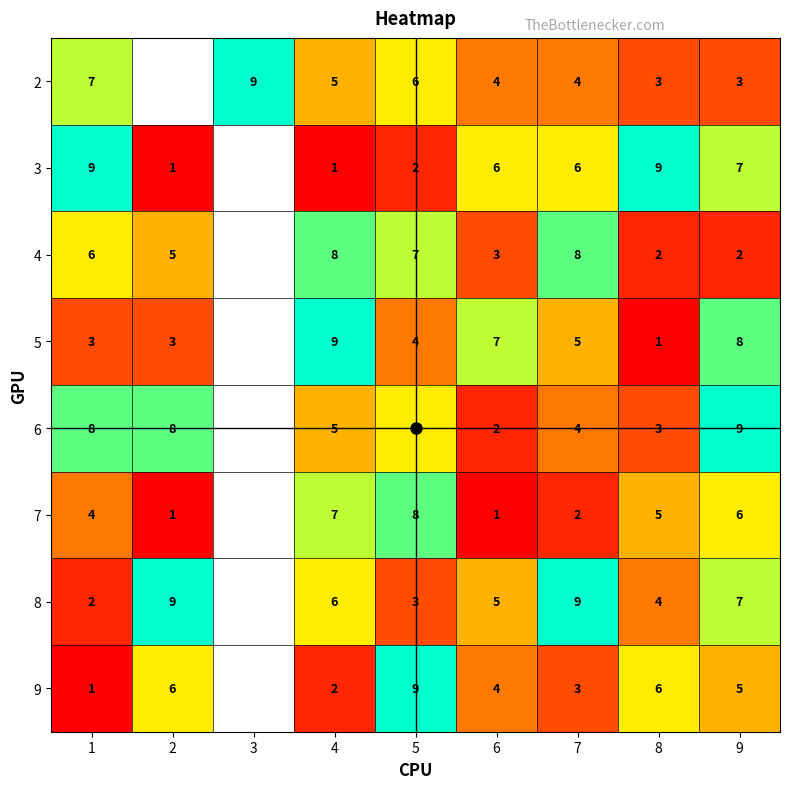

Where is 2 nearest to the value 6?

5